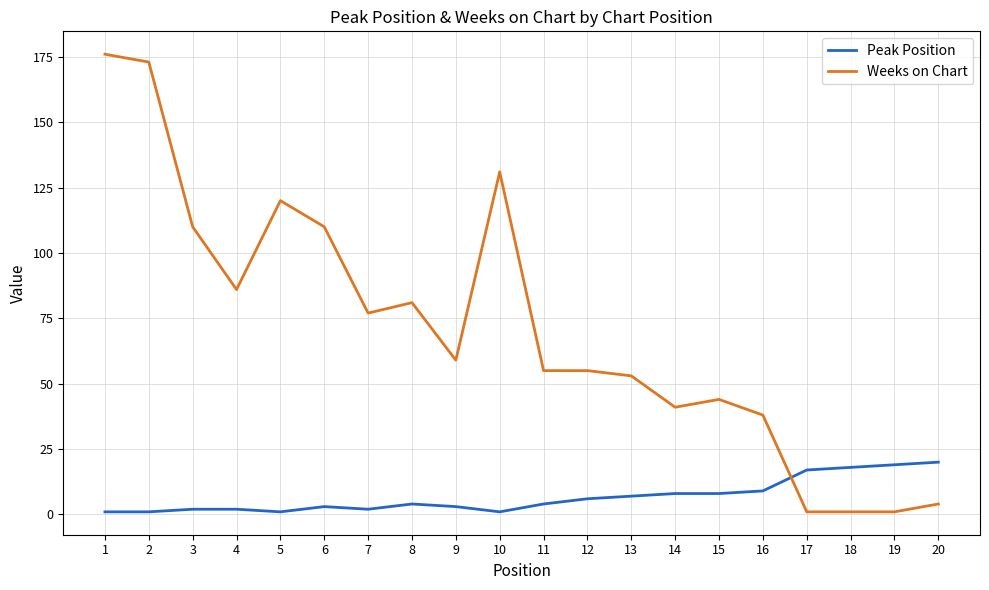

True or false: Weeks on Chart and Peak Position cross at least once.

True